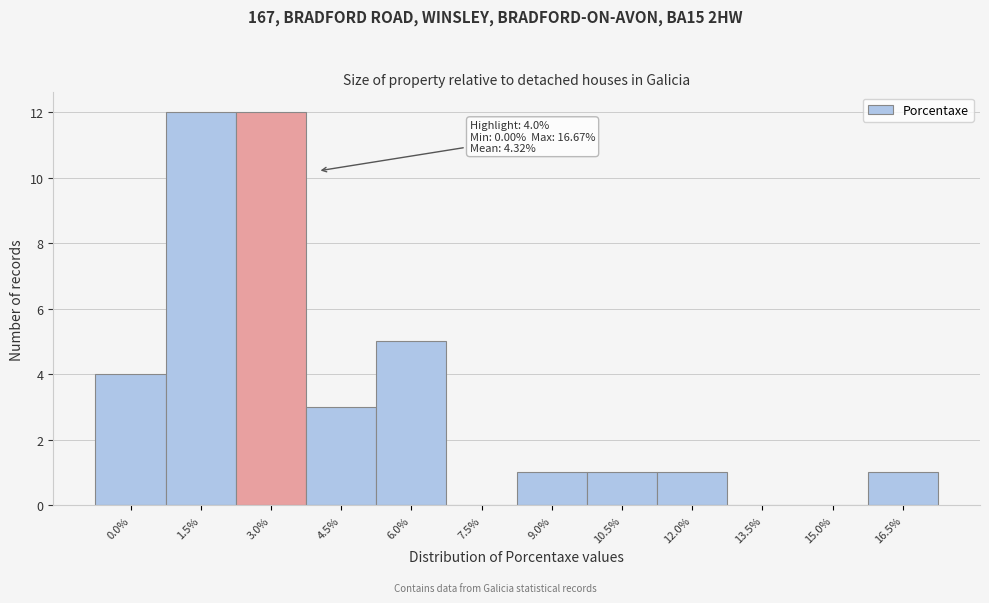

Reading left to right, what are all the values shown in this chart?

0.0%=4	1.5%=12	3.0%=12	4.5%=3	6.0%=5	7.5%=0	9.0%=1	10.5%=1	12.0%=1	13.5%=0	15.0%=0	16.5%=1